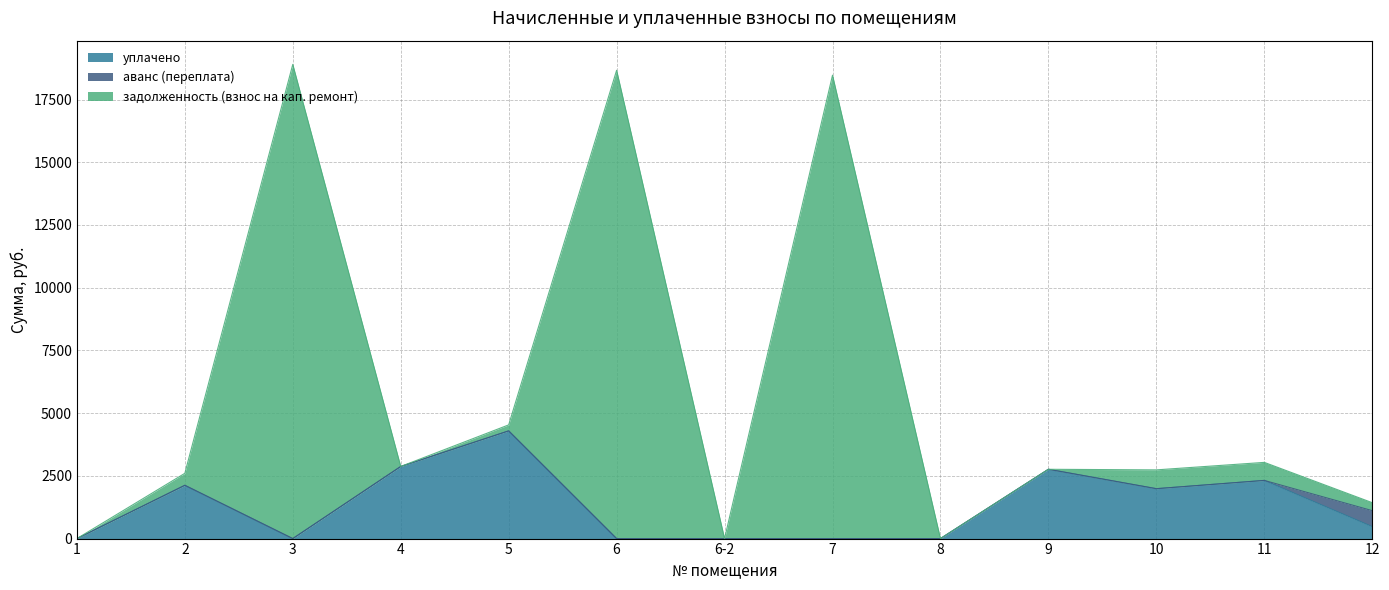

True or false: уплачено and задолженность (взнос на кап. ремонт) cross at least once.

False